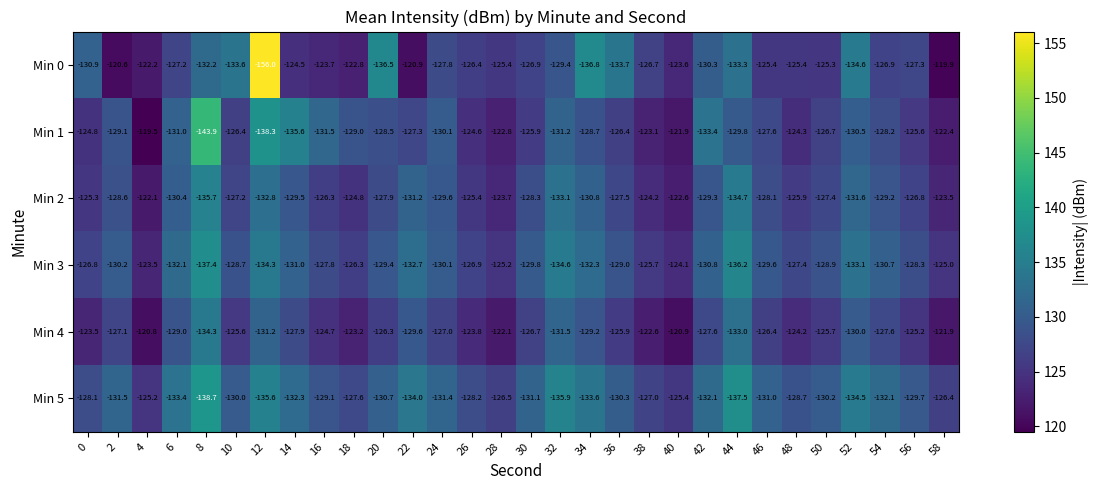

What is the difference between the Min 1 values at 56 and 34?

3.1